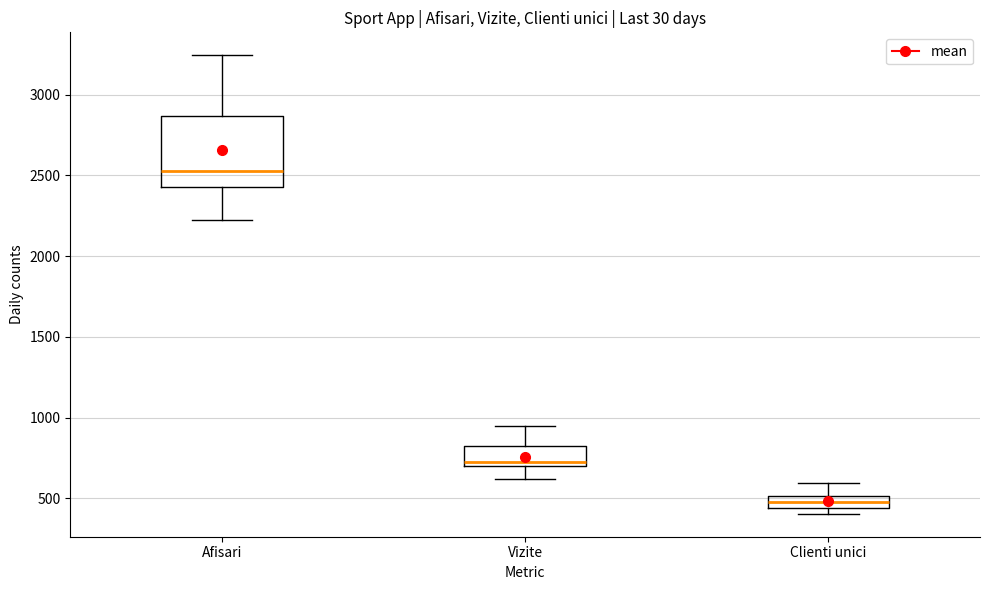

Where is the upper edge of the box for Afisari on the y-axis? The values are not printed on the chart, so give them approximately, as read against the axis.

2850